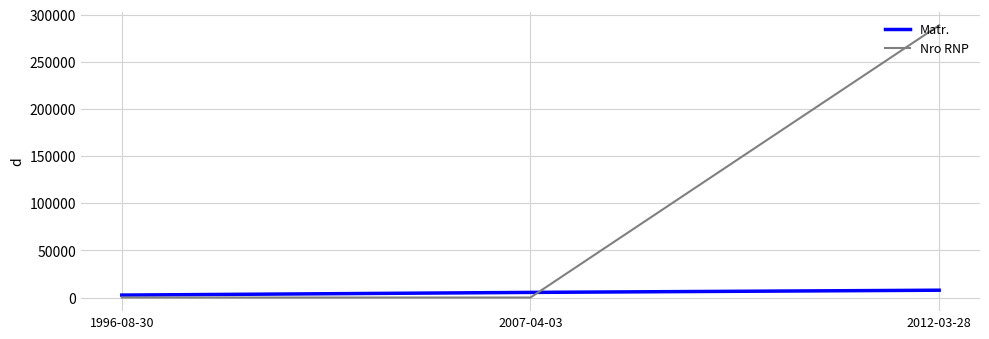

What is the maximum value for Matr.?

7767